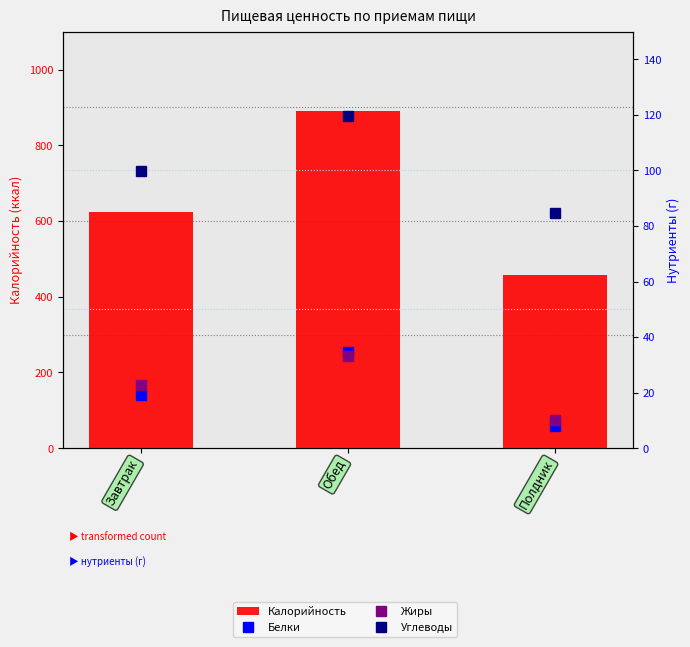

Which series has the largest range (max minus min)?

Калорийность